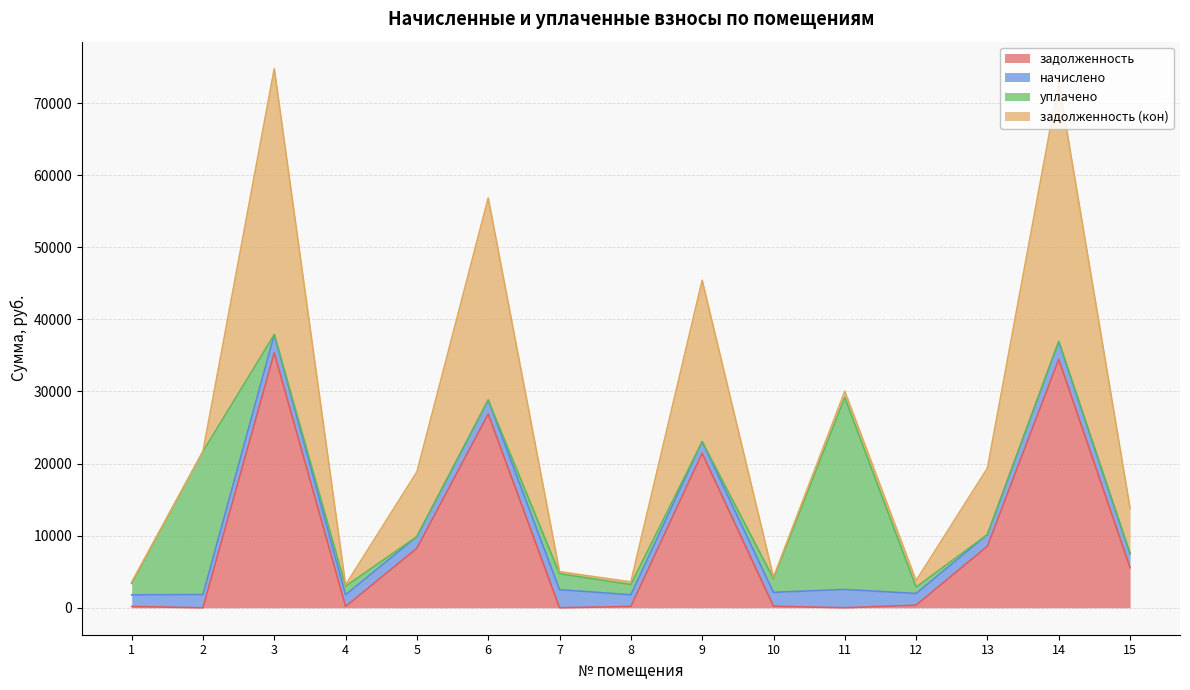

What is the highest value of the задолженность series?

35360.9